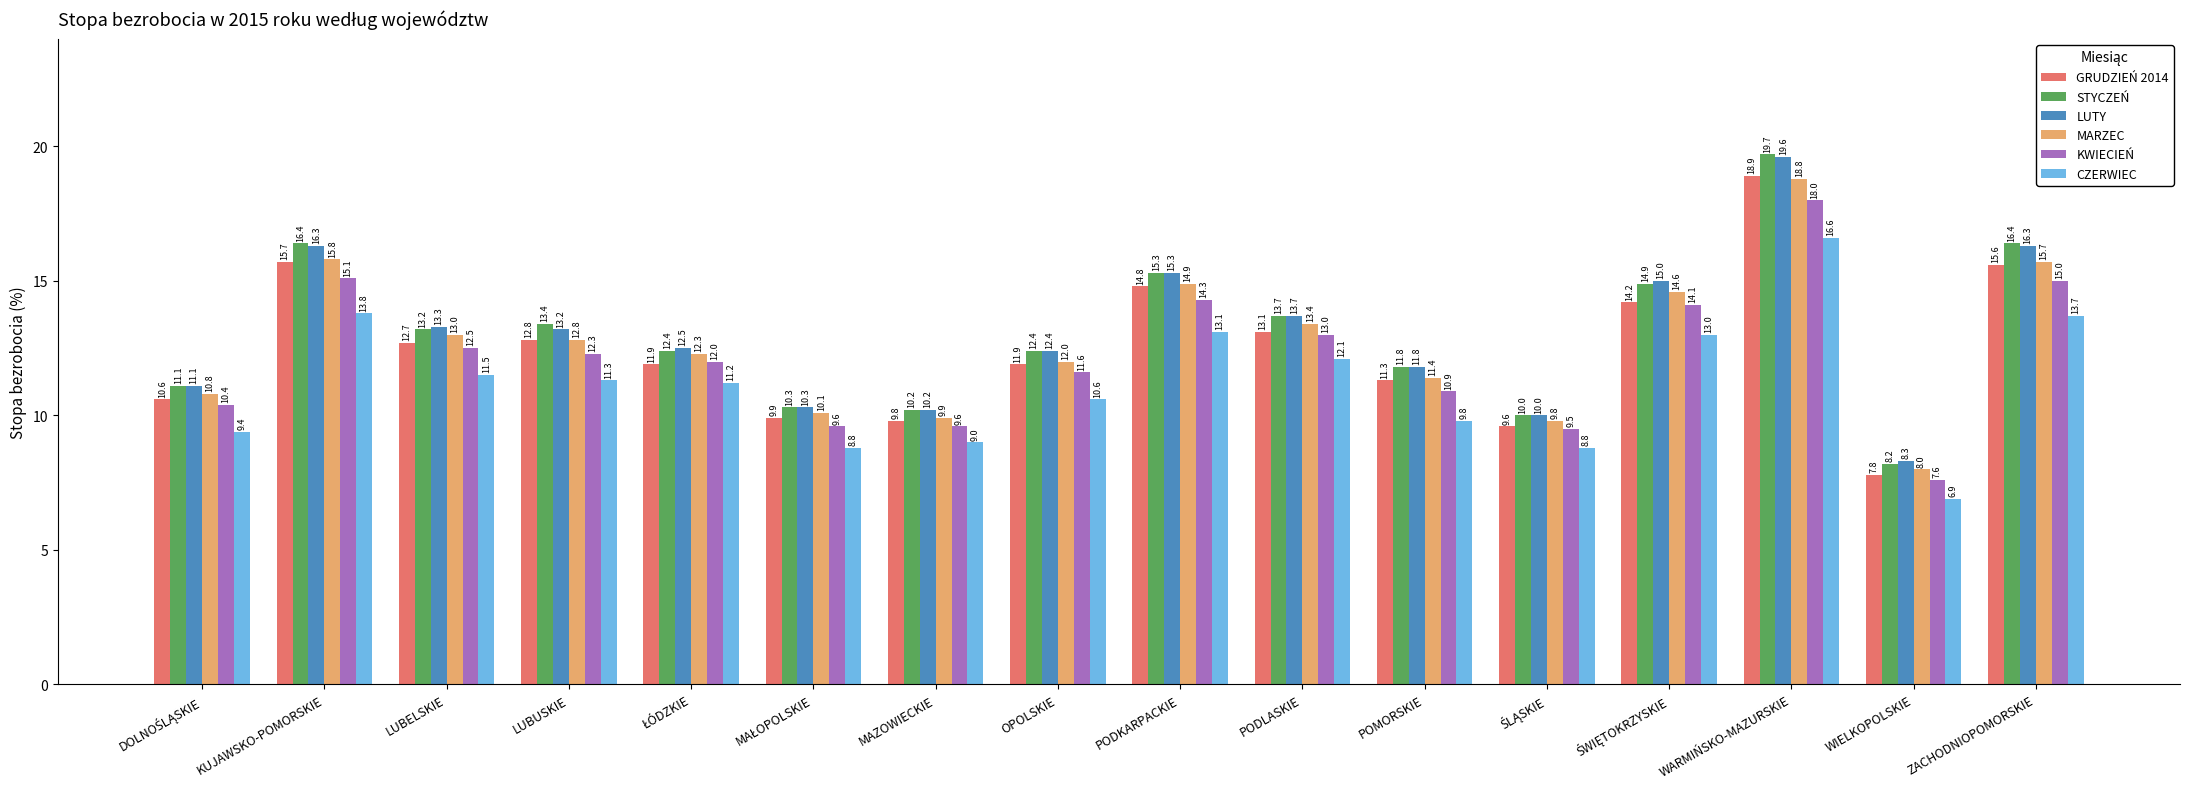

Which series has the widest spread of values?

STYCZEŃ